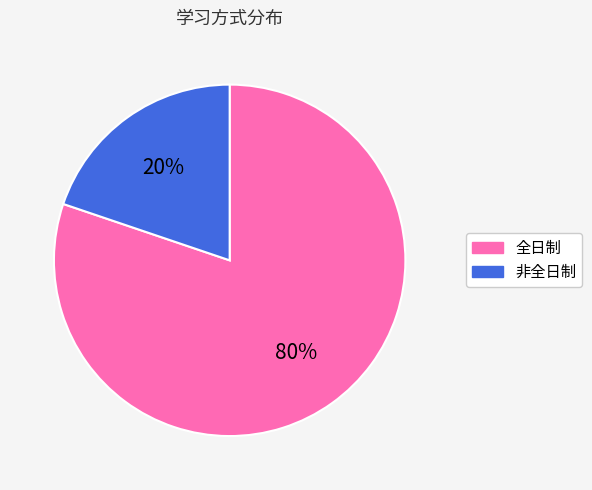

Which category has the biggest portion of the pie?

全日制